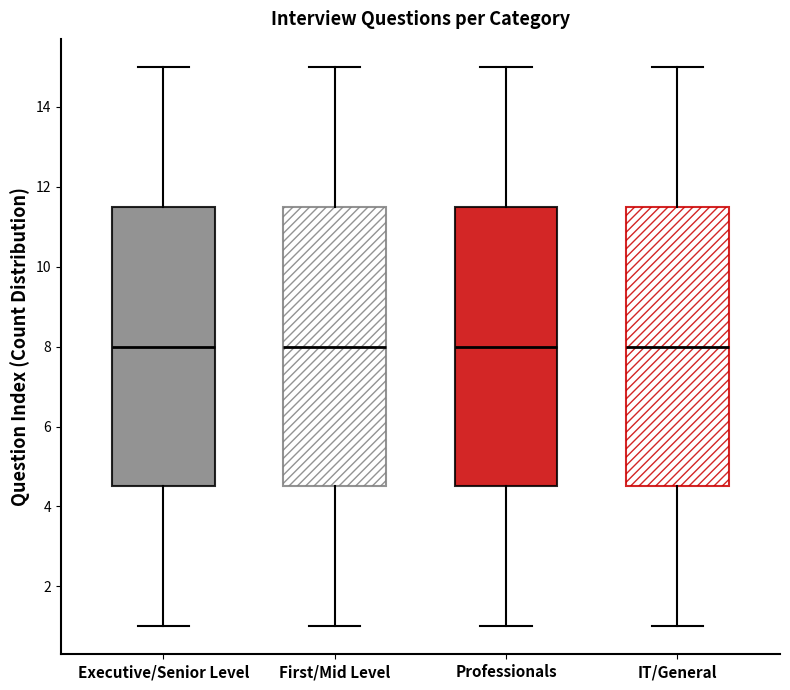

Reading left to right, transcribe this box plot: for each box, give where its median line is, the range the box spans, and where its two whiskers end, as read against the y-axis. The values are not printed on the chart, so give them approximately, as read against the axis.

Executive/Senior Level: median 8.0, box 4.6 to 11.6, whiskers 1.0 to 15.0
First/Mid Level: median 8.0, box 4.6 to 11.6, whiskers 1.0 to 15.0
Professionals: median 8.0, box 4.6 to 11.6, whiskers 1.0 to 15.0
IT/General: median 8.0, box 4.6 to 11.6, whiskers 1.0 to 15.0